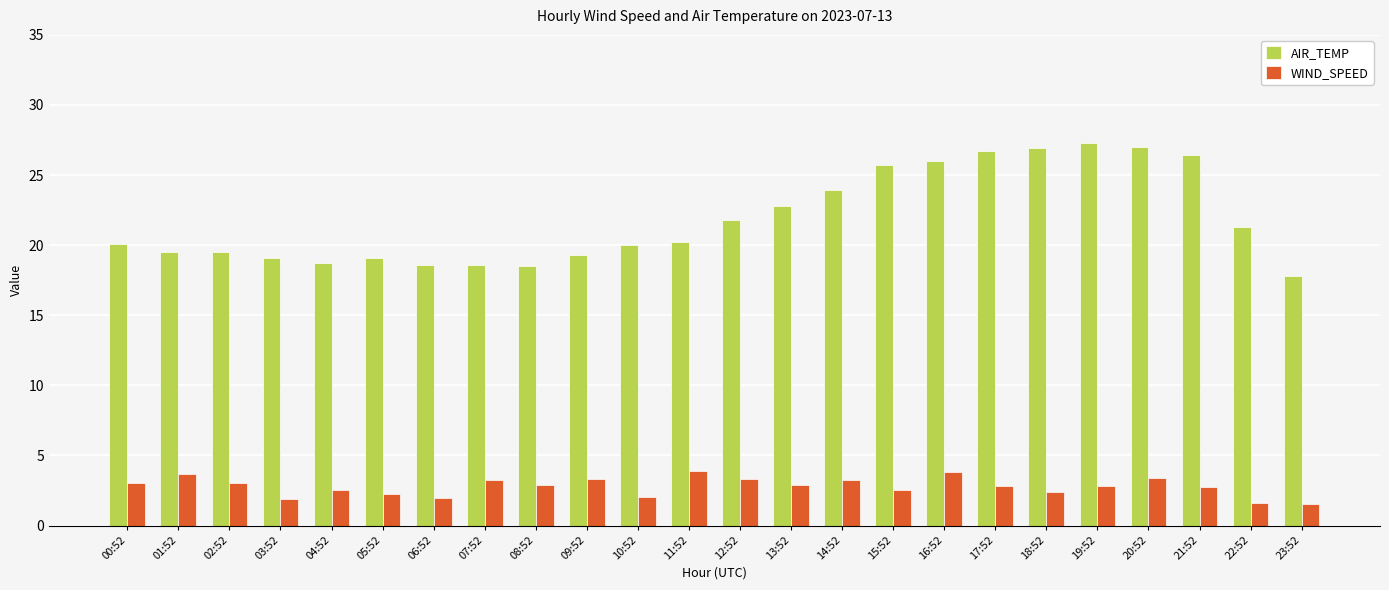

How many data points does each series have?

24